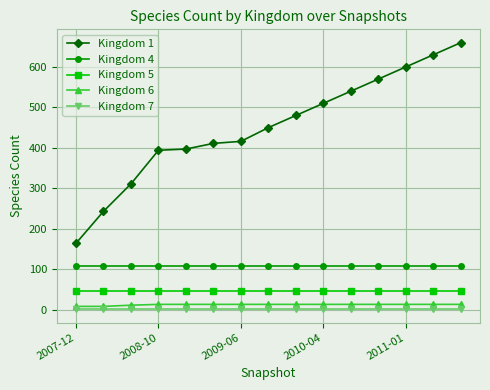

Which series has the largest total across all categories?

Kingdom 1